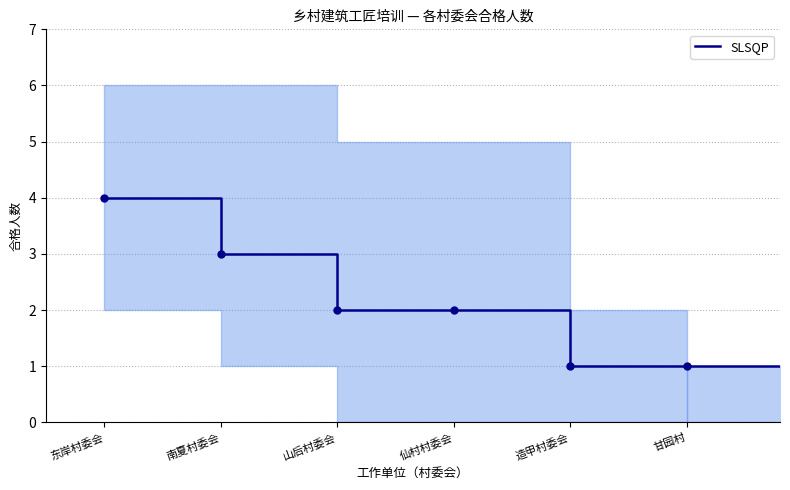

List the labels in order of value, largest first.

东岸村委会, 南夏村委会, 山后村委会, 仙村村委会, 造甲村委会, 甘园村